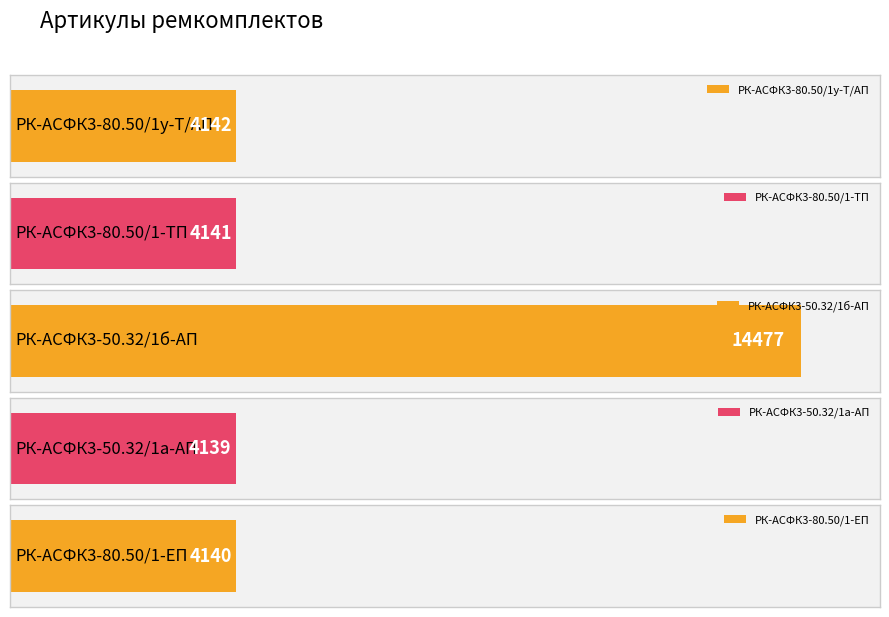

List the labels in order of value, smallest first.

РК-АСФК3-50.32/1а-АП, РК-АСФК3-80.50/1-ЕП, РК-АСФК3-80.50/1-ТП, РК-АСФК3-80.50/1у-Т/АП, РК-АСФК3-50.32/1б-АП